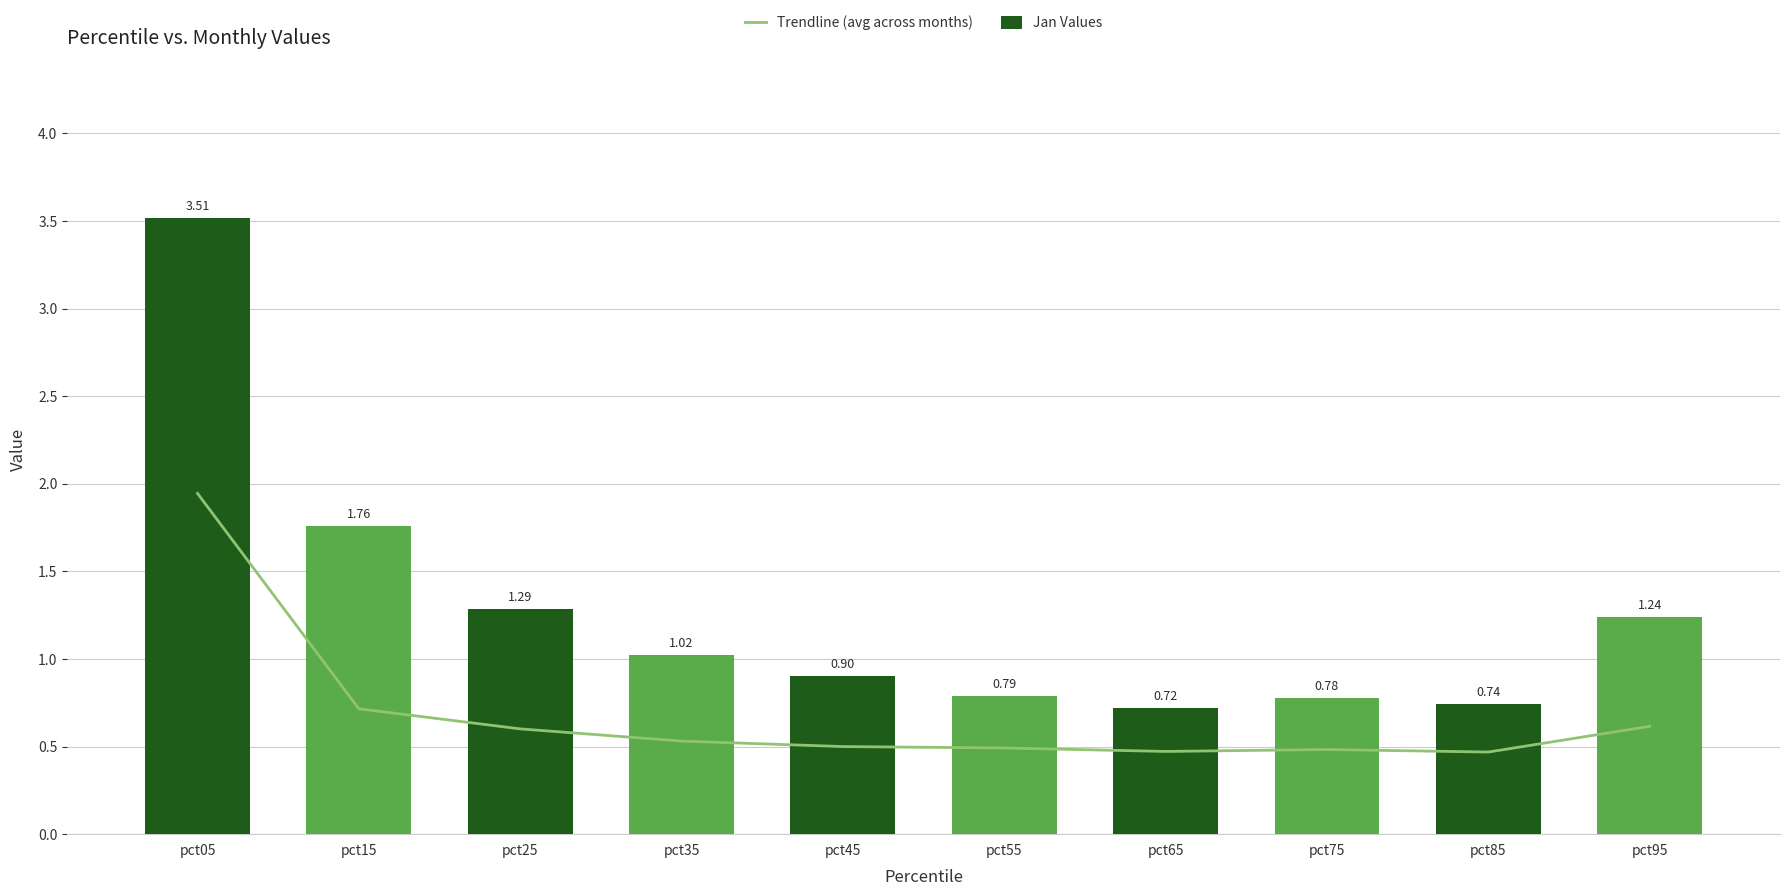

Does the chart contain stacked bars?

No